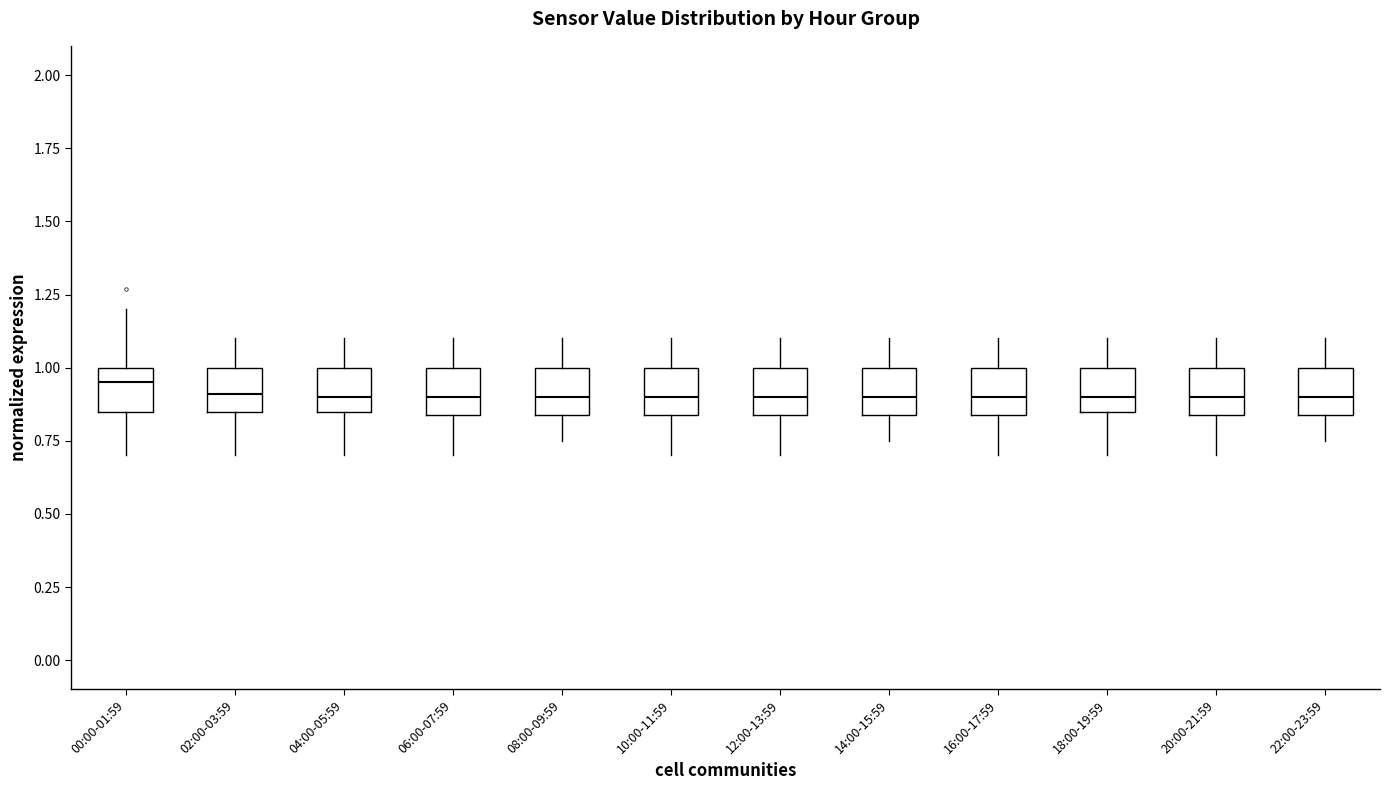

Where is the upper edge of the box for 10:00-11:59 on the y-axis? The values are not printed on the chart, so give them approximately, as read against the axis.

1.00